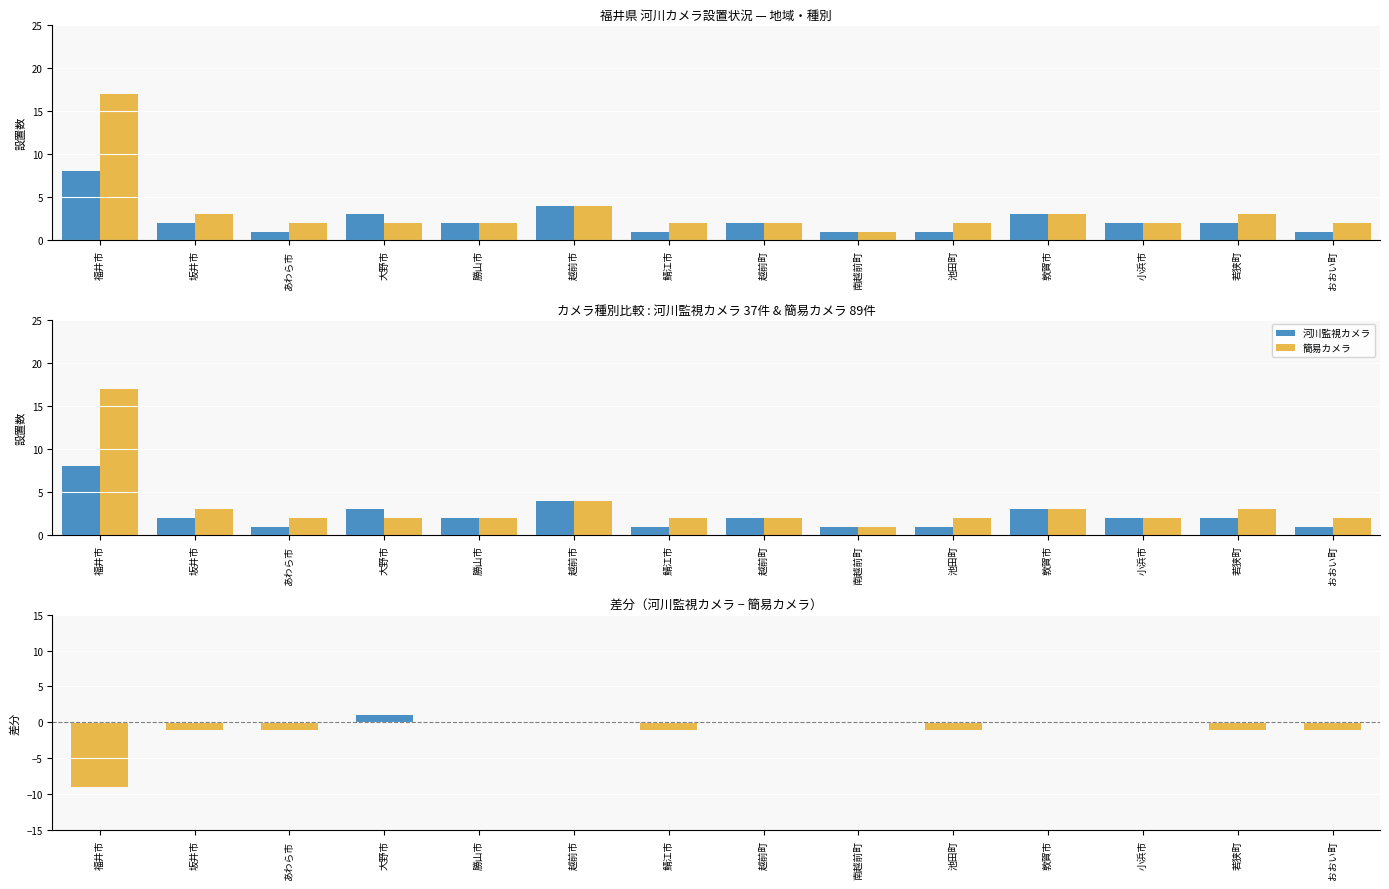

Reading left to right, what are all the values shown in this chart?

河川監視カメラ: 8	2	1	3	2	4	1	2	1	1	3	2	2	1
簡易カメラ: 17	3	2	2	2	4	2	2	1	2	3	2	3	2
差分（監視-簡易）: -9	-1	-1	1	0	0	-1	0	0	-1	0	0	-1	-1